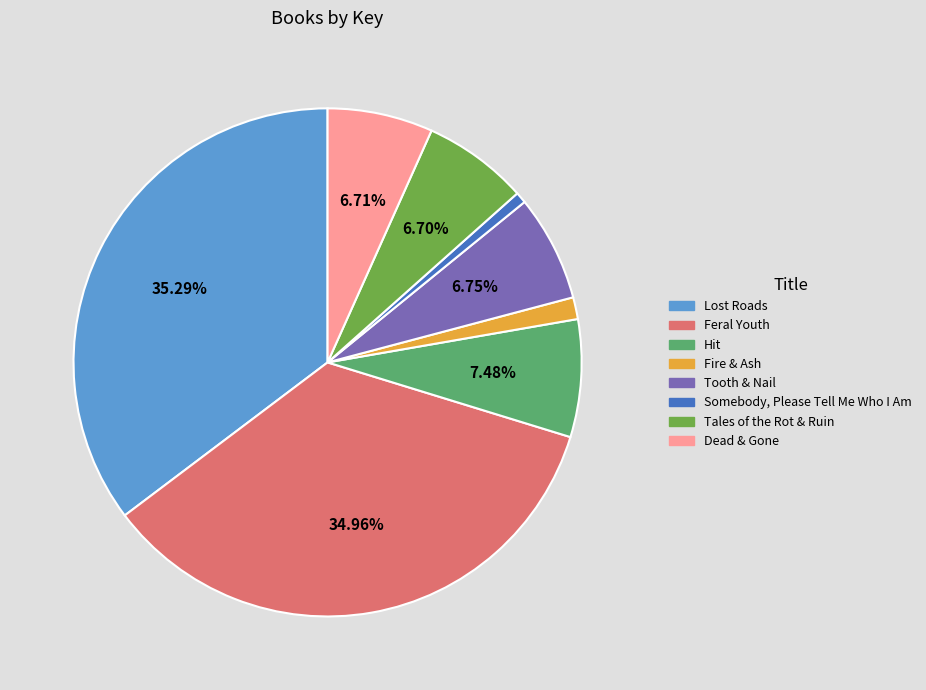

How many slices are in this pie chart?

8